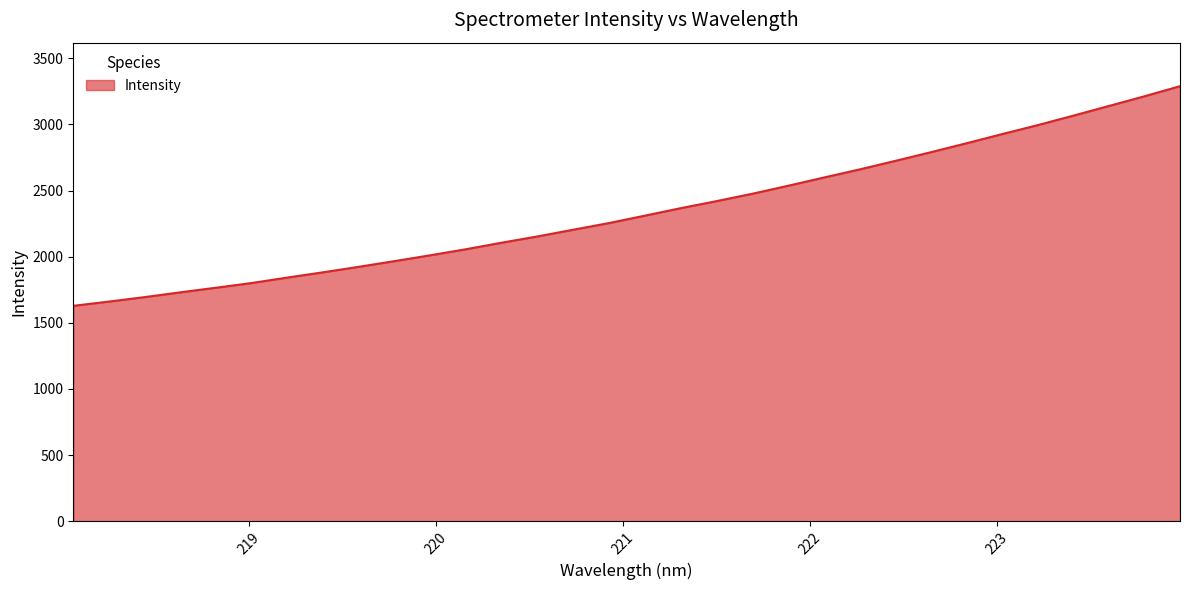

Reading right to left, what are all the values shown in this chart?

3289.5	3212.8	3139.3	3066.0	2994.2	2926.3	2856.8	2789.2	2723.4	2658.8	2597.7	2535.6	2475.3	2419.7	2366.6	2310.3	2254.5	2204.3	2153.6	2106.4	2056.9	2011.1	1966.9	1923.9	1882.4	1842.5	1801.3	1765.5	1730.7	1694.4	1660.6	1628.4